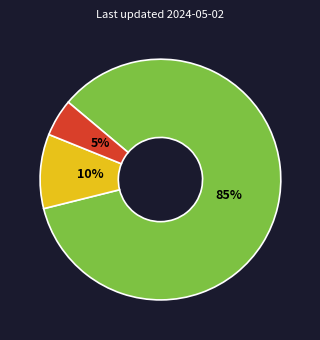

To the nearest percent, what is the average slice percentage?

33%